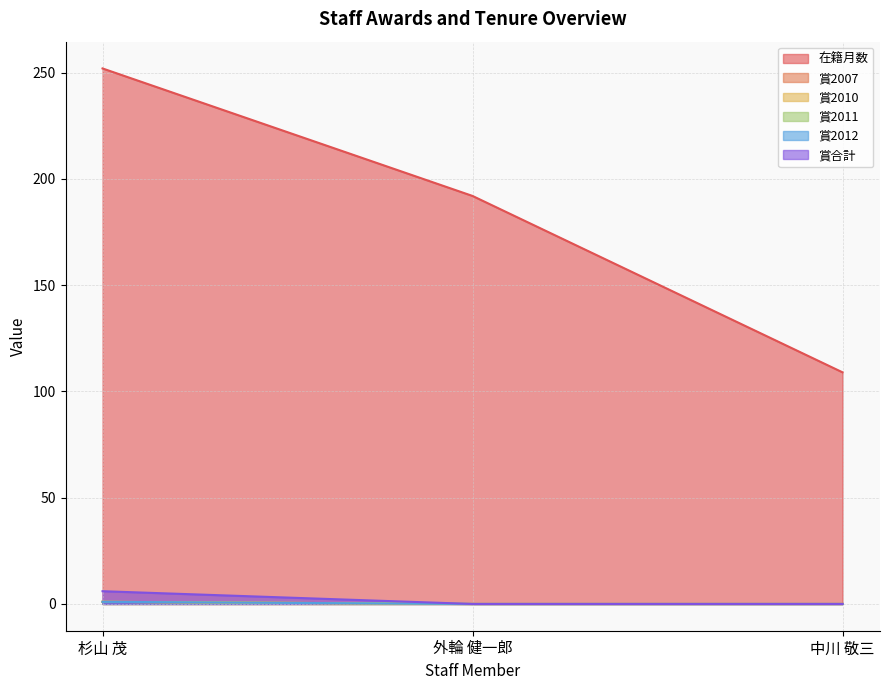

Which has a higher value, 外輪 健一郎 or 中川 敬三?

外輪 健一郎